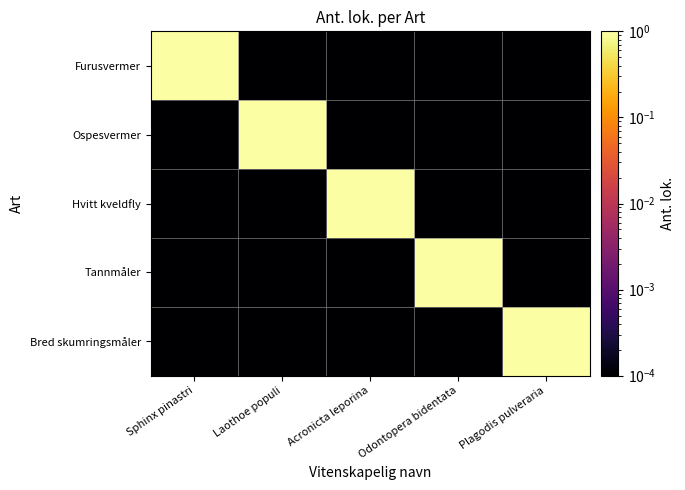

How many series are shown in this chart?

5